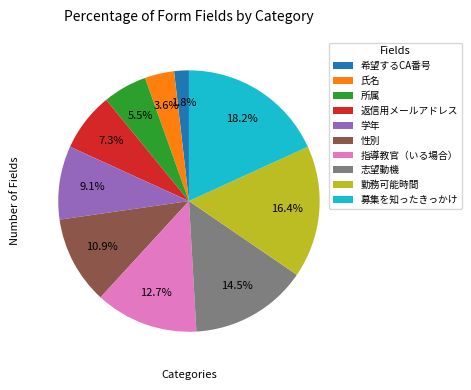

What is the ratio of the value at 氏名 to the value at 学年?

0.4